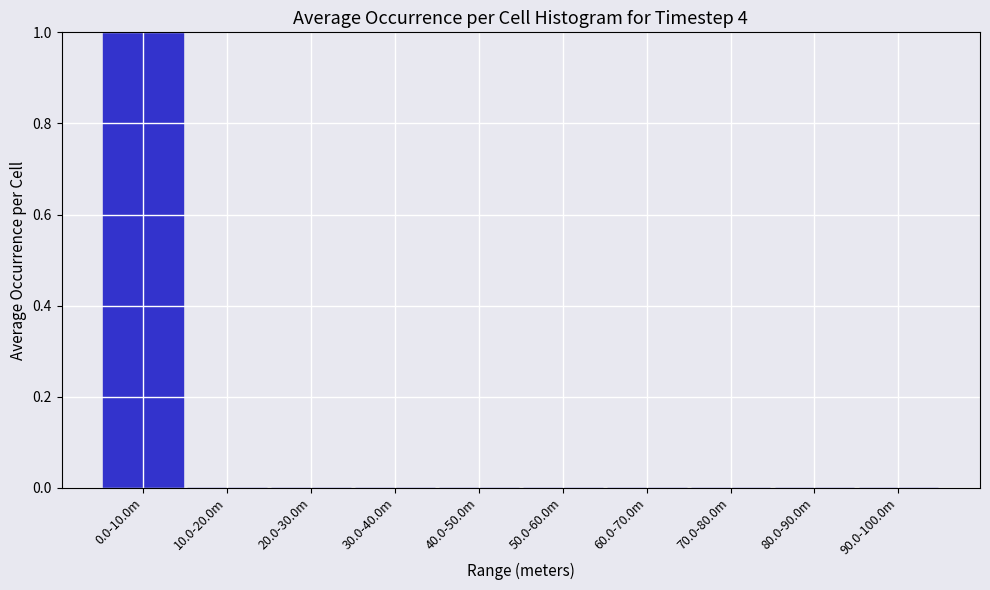

Reading left to right, extract all data points from this chart.

0.0-10.0m=1	10.0-20.0m=0	20.0-30.0m=0	30.0-40.0m=0	40.0-50.0m=0	50.0-60.0m=0	60.0-70.0m=0	70.0-80.0m=0	80.0-90.0m=0	90.0-100.0m=0